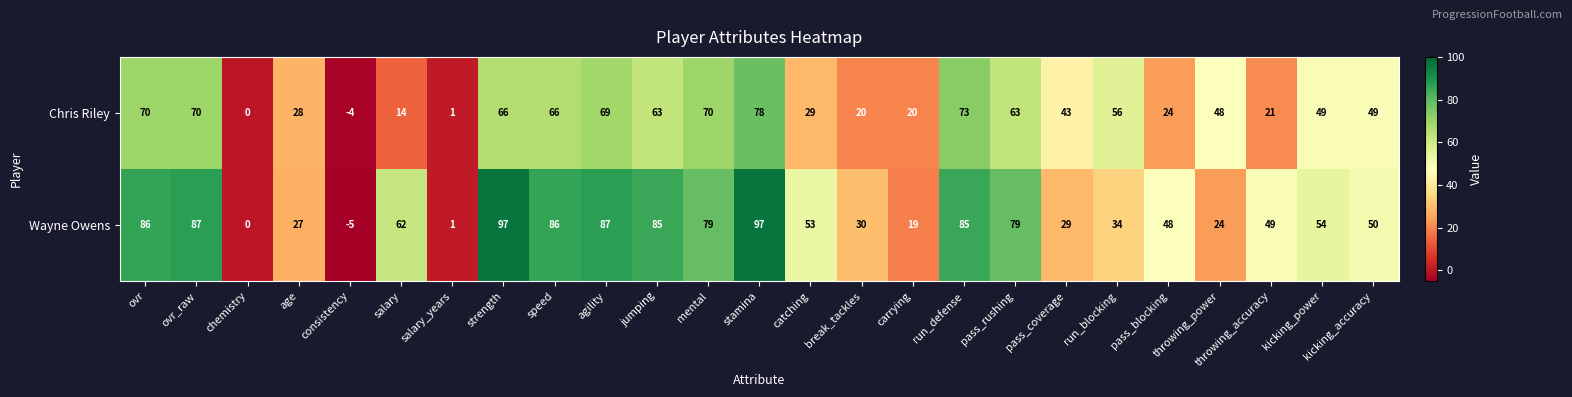

Between strength and mental, which series saw the biggest shift?

Wayne Owens